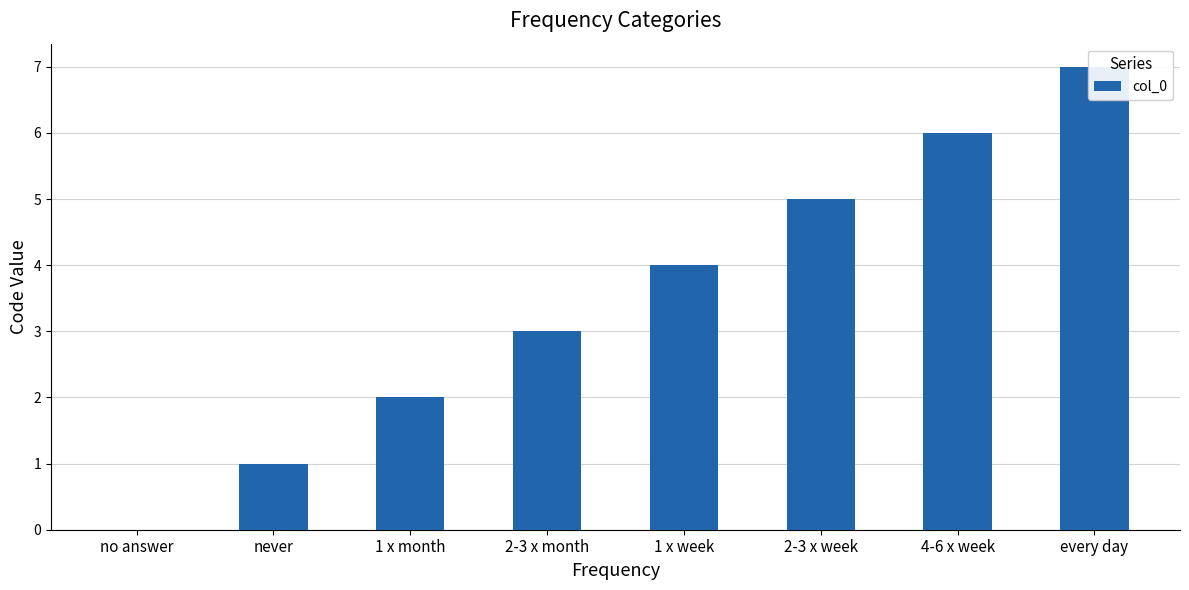

Reading left to right, extract all data points from this chart.

no answer=0	never=1	1 x month=2	2-3 x month=3	1 x week=4	2-3 x week=5	4-6 x week=6	every day=7